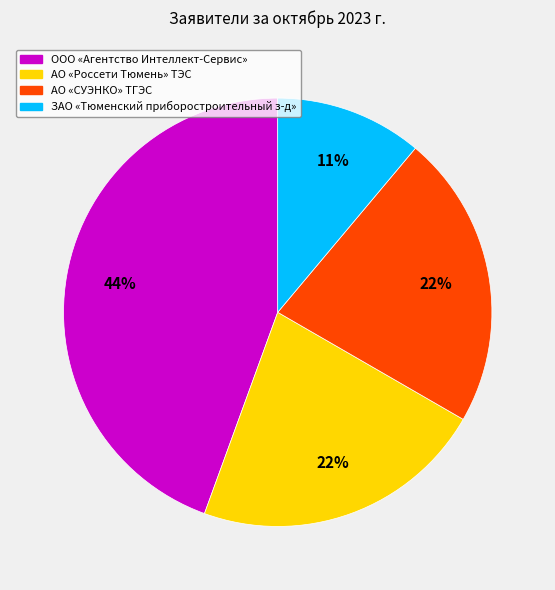

Is there any slice that represents more than half of the pie?

No